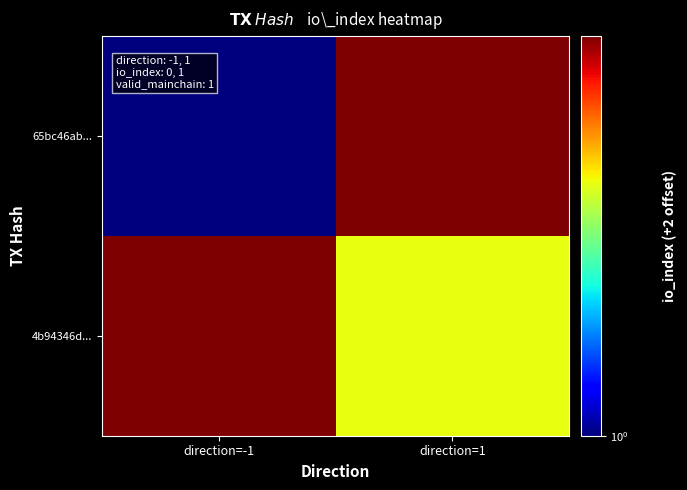

Between direction=-1 and direction=1, which series saw the biggest shift?

65bc46ab...